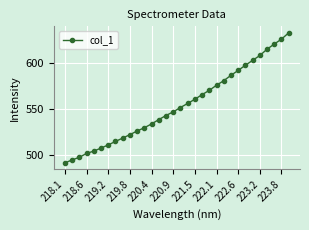

How many values are below 551?

16